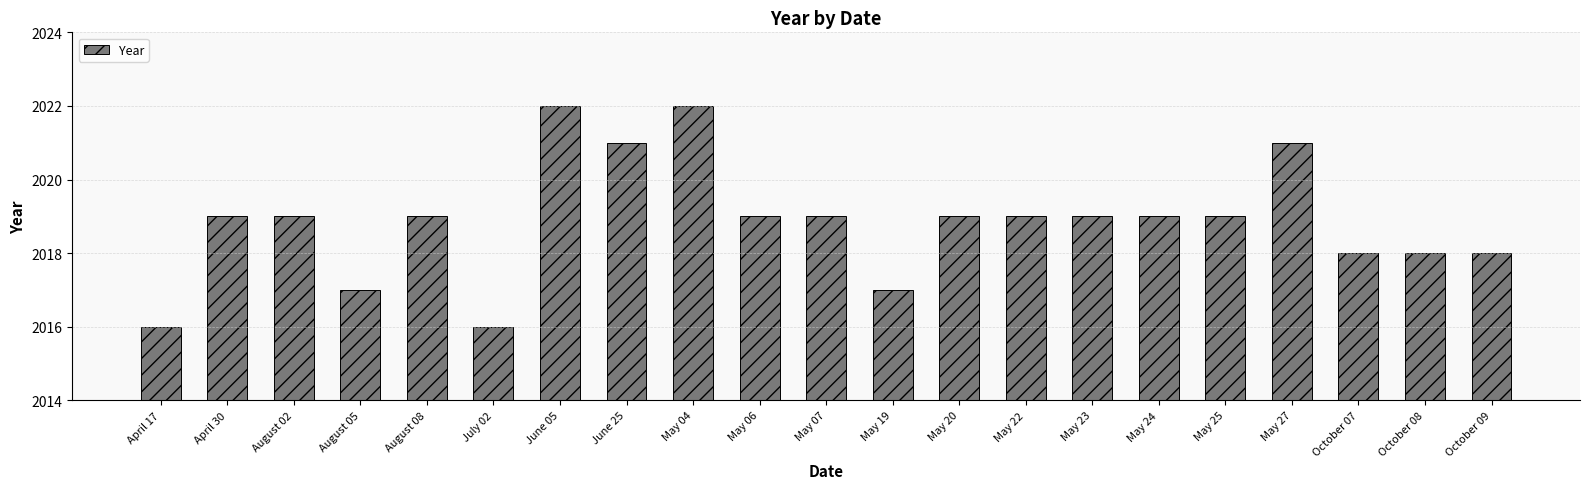

What is the difference between the second highest and minimum values?

6